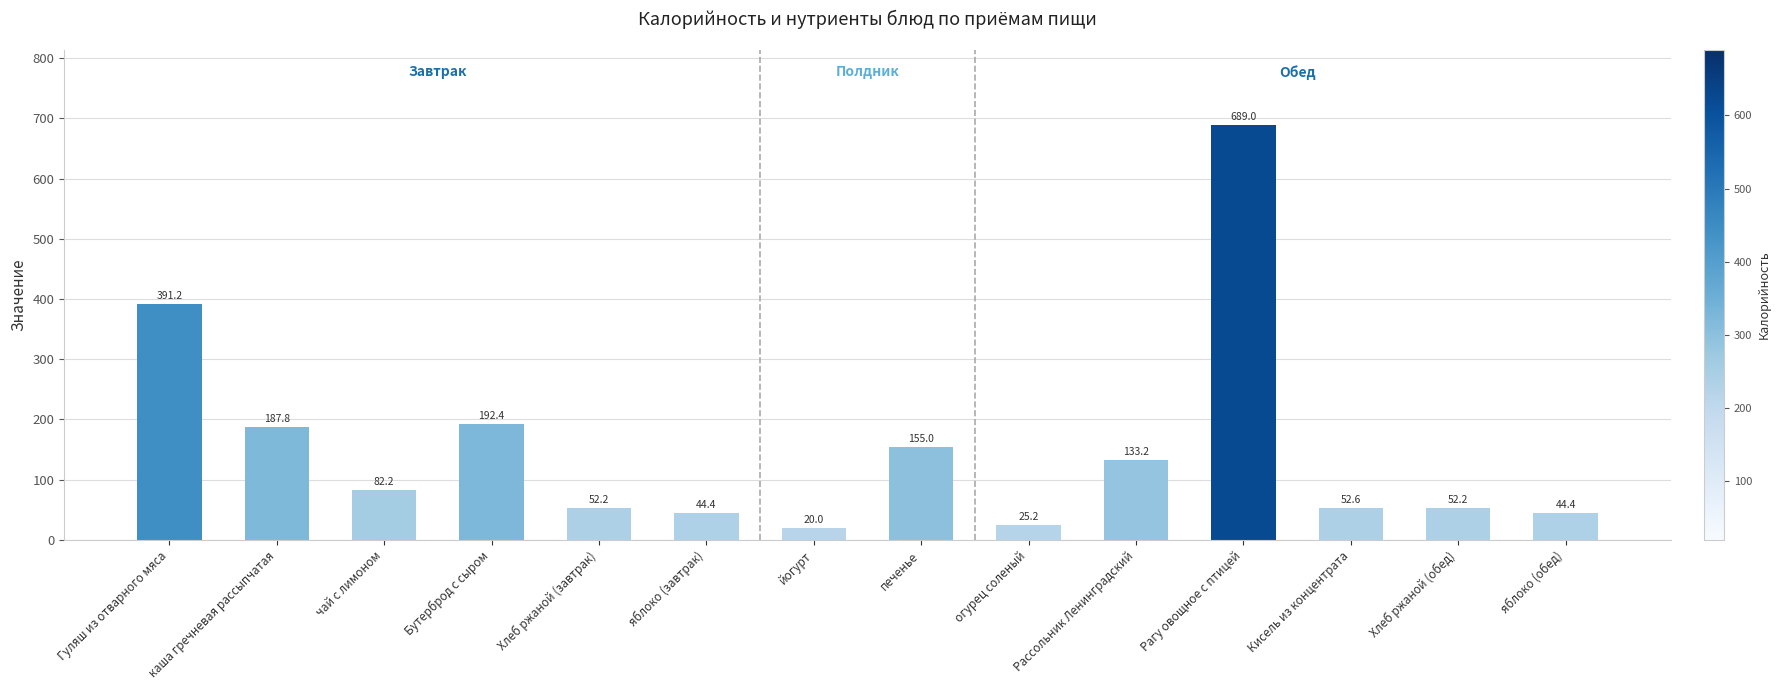

What is the ratio of the value at Кисель из концентрата to the value at Бутерброд с сыром?

0.3